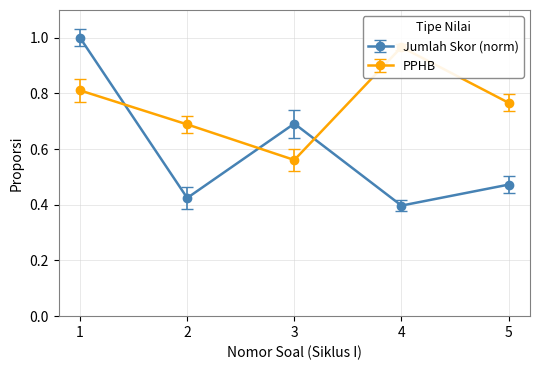

How many lines are shown in the chart?

2